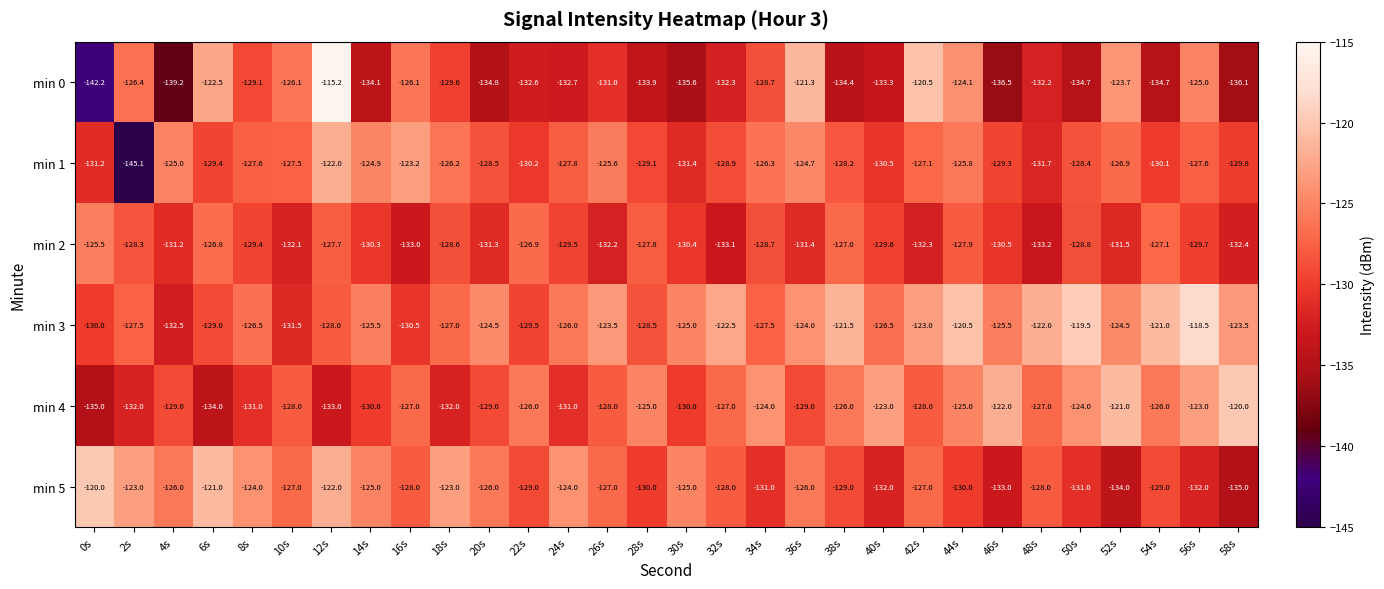

What is the smallest value displayed?

-145.1